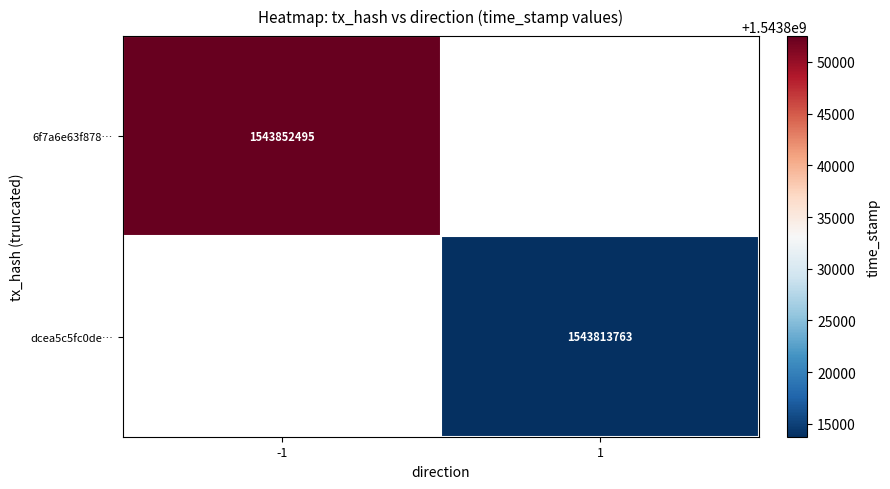

True or false: 6f7a6e63f878… has a value of 1543852495 at -1.

True